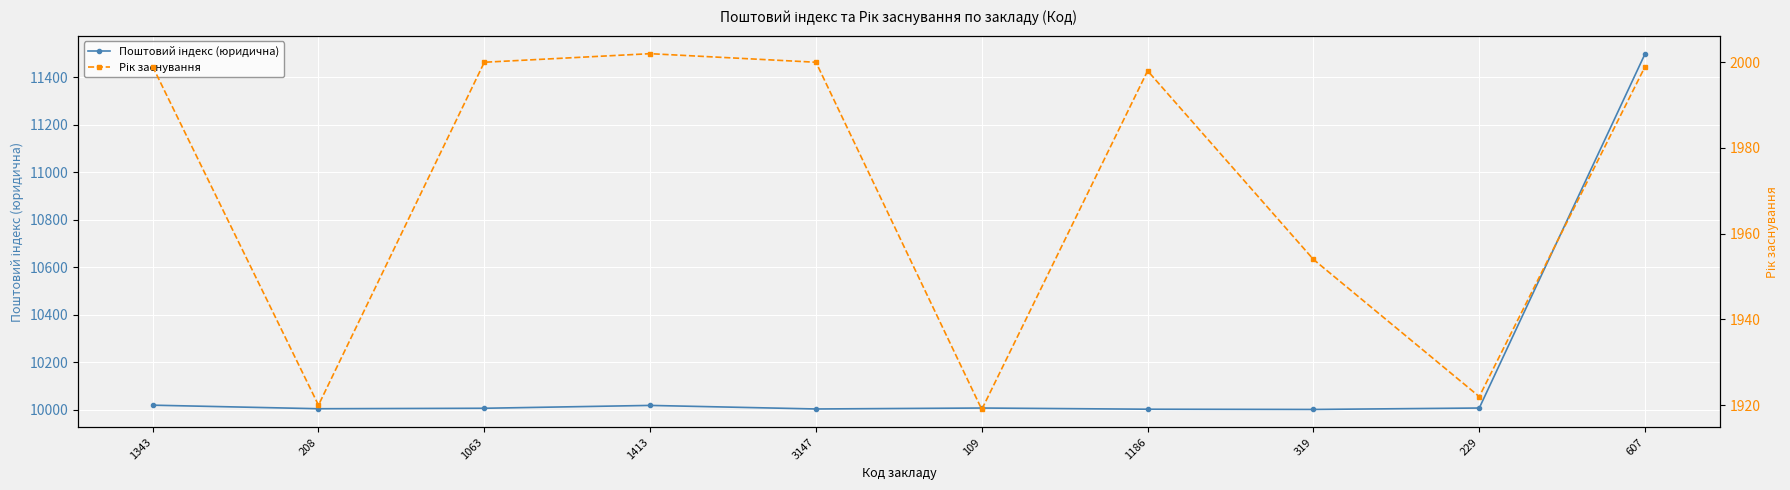

What is the label of the 9th point from the left?

229